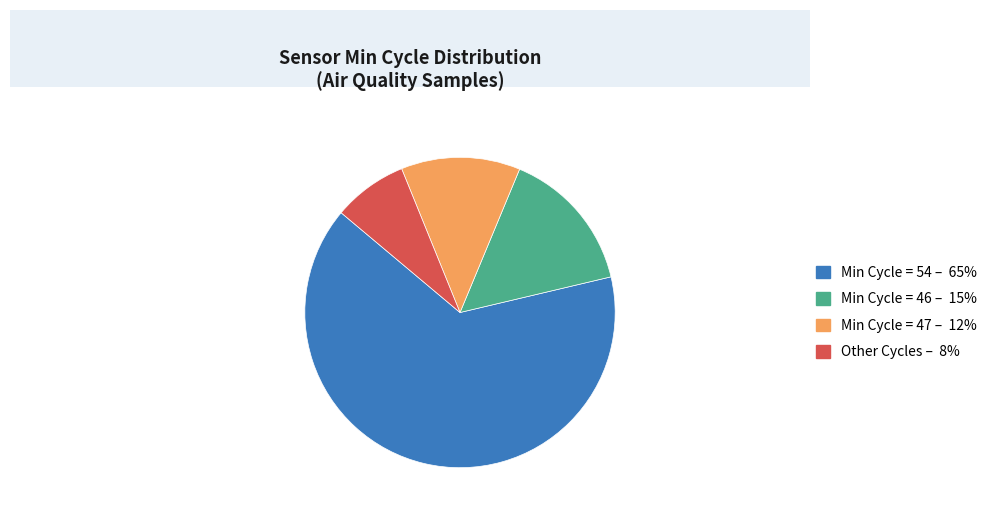

How many segments does this pie chart have?

4